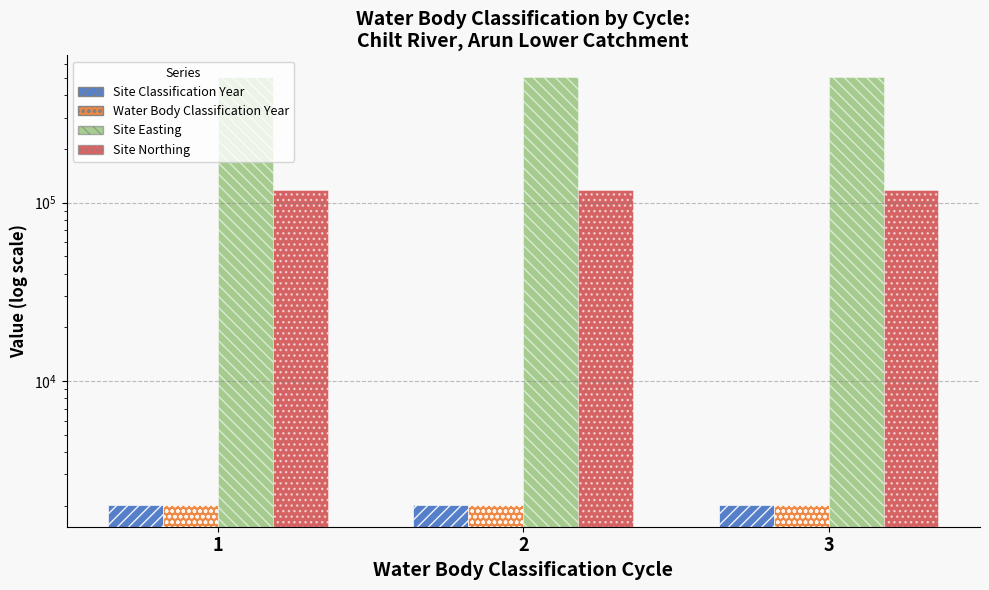

True or false: Site Northing has a value of 179673.3 at 1.

False